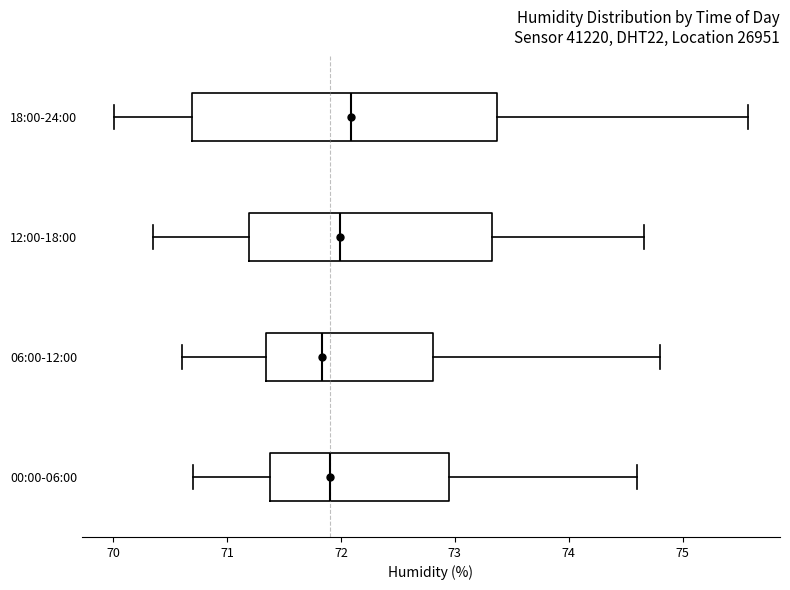

Where is the left edge of the box for 00:00-06:00 on the x-axis? The values are not printed on the chart, so give them approximately, as read against the axis.

71.4